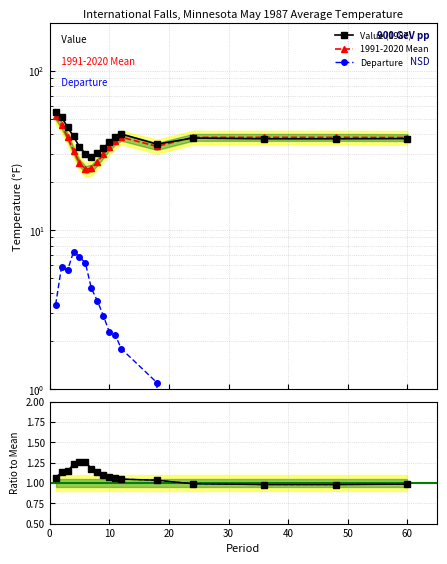

How many interior local peaks does the Value/Mean series have?

1